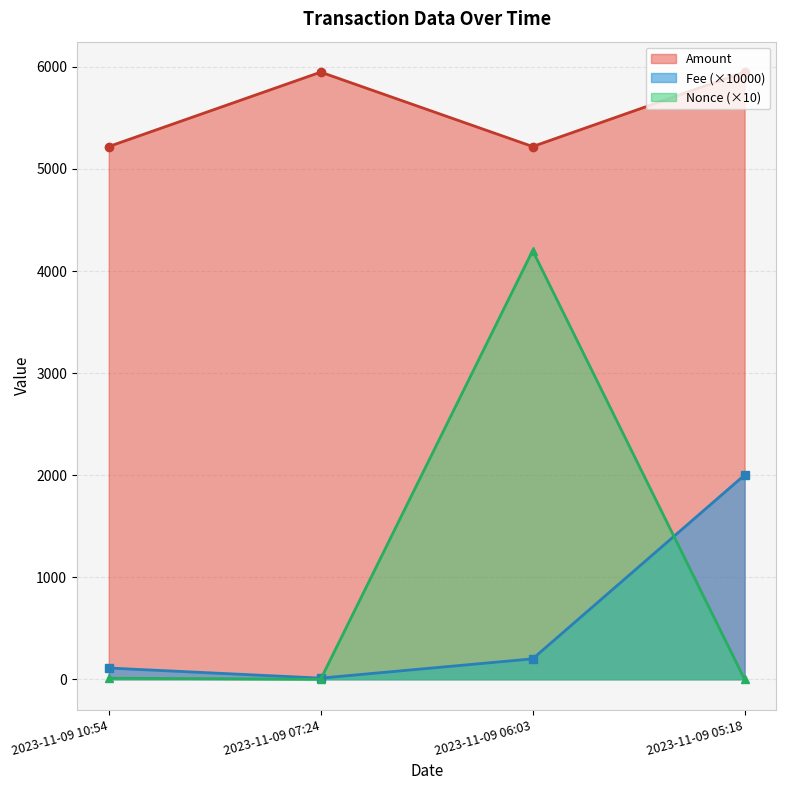

Between 2023-11-09 07:24 and 2023-11-09 05:18, which is larger?

2023-11-09 05:18